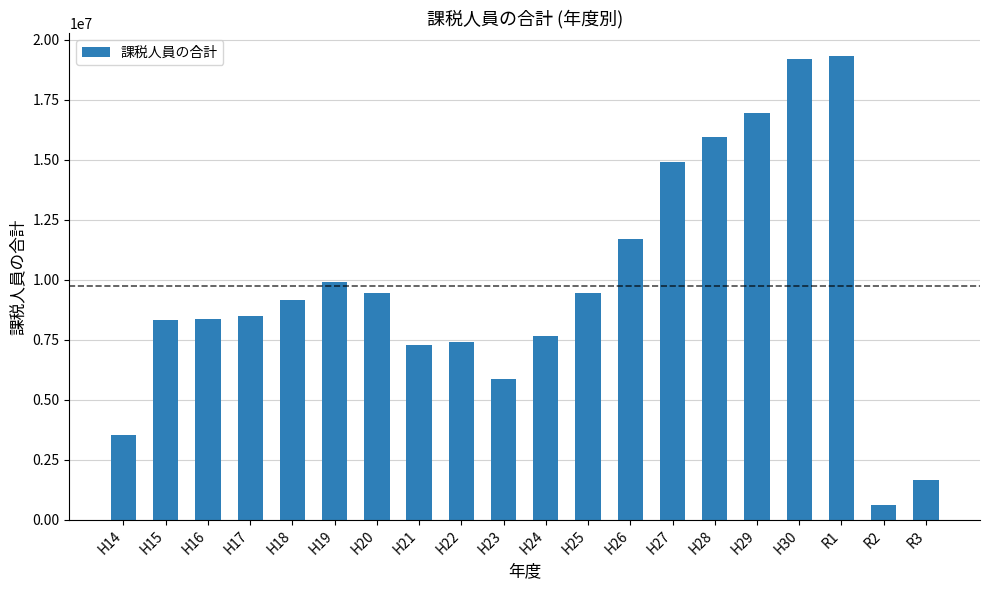

What is the smallest value displayed?

623158